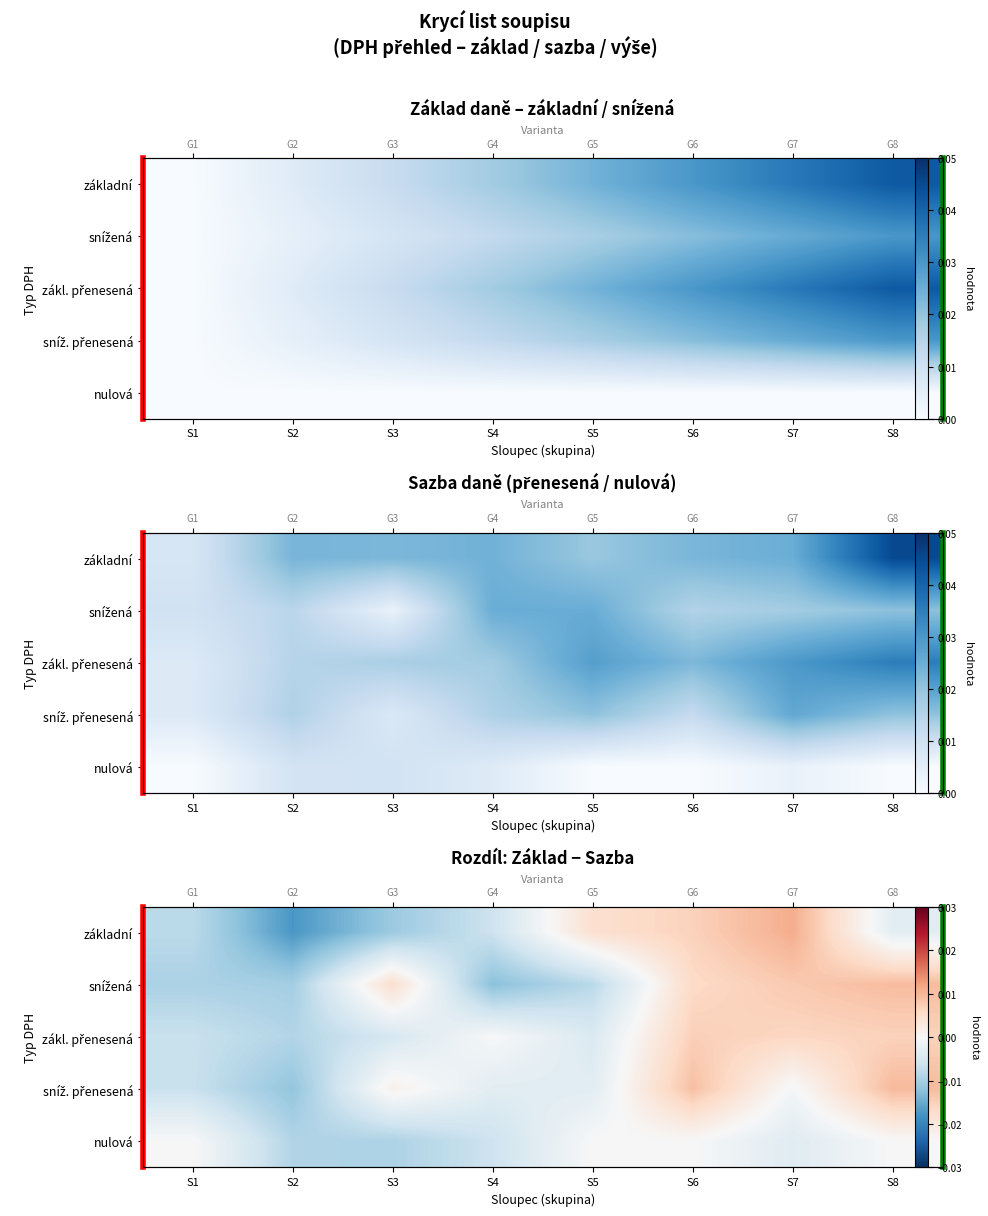

How many data points in snížená are less than 0?

4